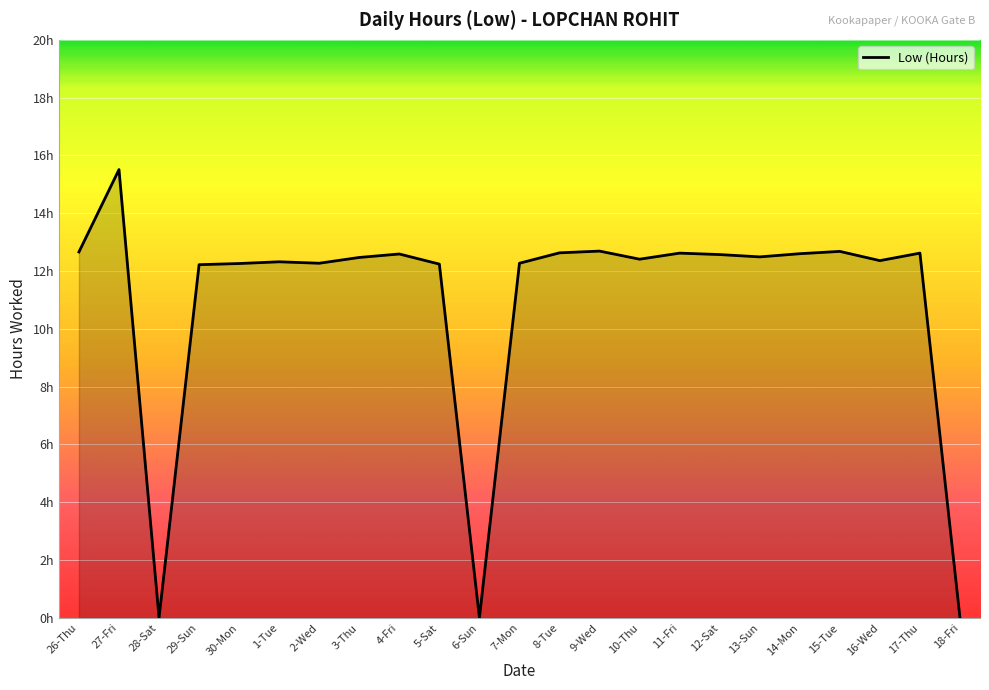

Does the chart display data point markers on the line(s)?

No